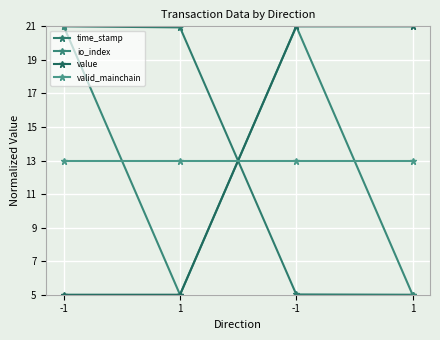

Does the chart have visible grid lines?

Yes